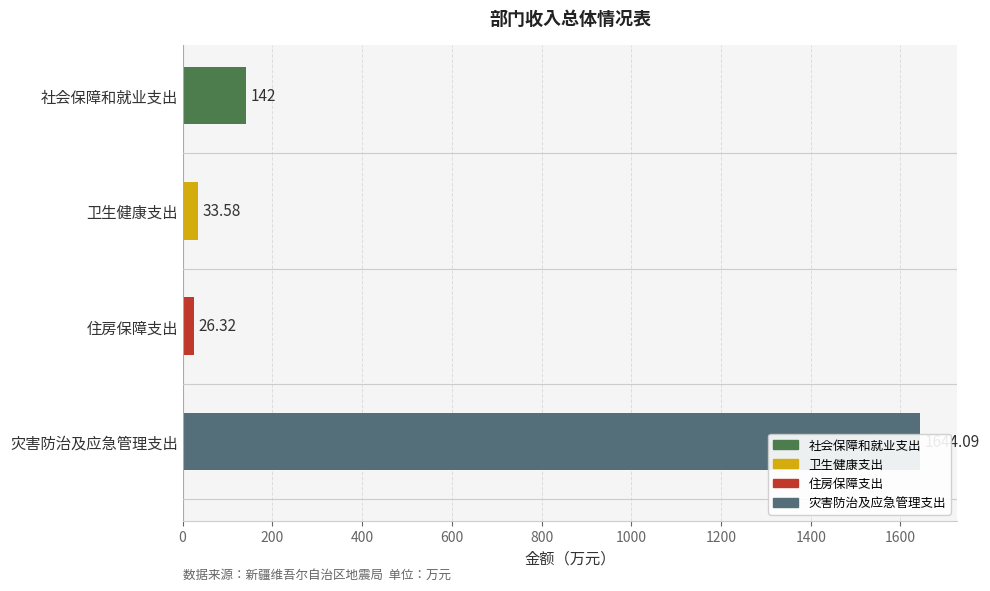

What is the difference between the maximum and minimum values?

1617.8